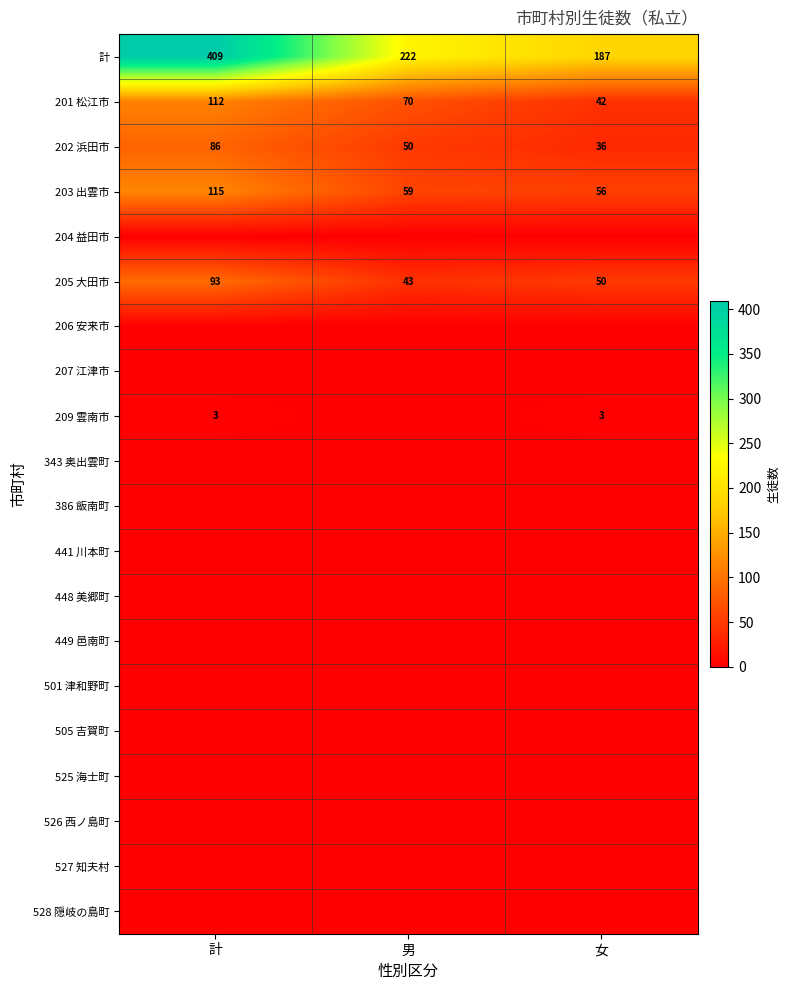

How many data points in 203 出雲市 are less than 59?

1